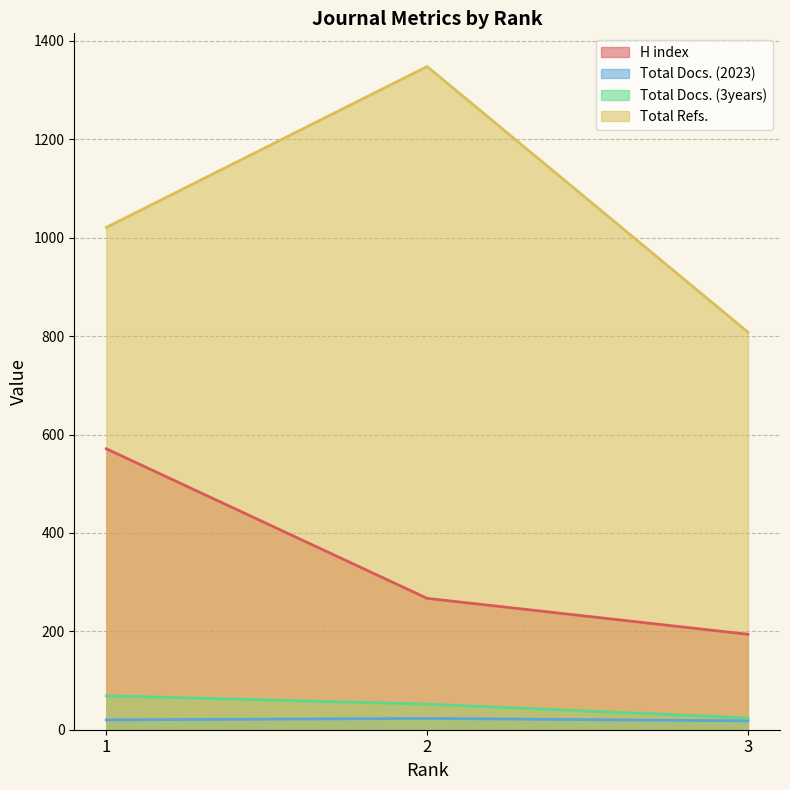

Reading left to right, what are all the values shown in this chart?

H index: 571	267	194
Total Docs. (2023): 20	23	18
Total Docs. (3years): 69	52	24
Total Refs.: 1021	1348	808